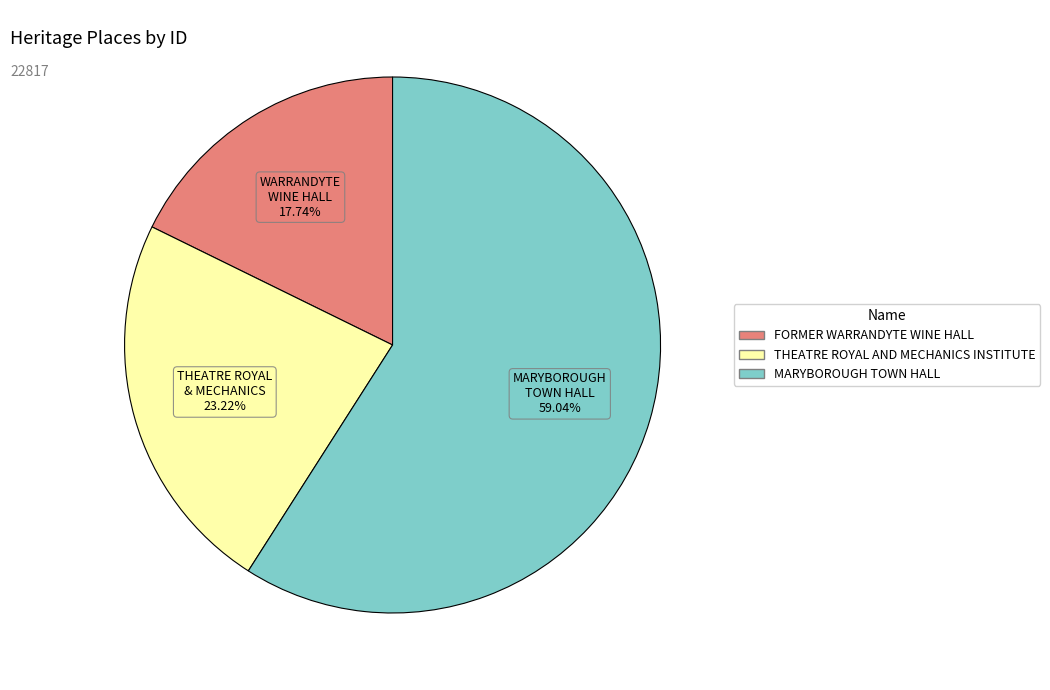

Combined, what portion of the pie is MARYBOROUGH TOWN HALL and THEATRE ROYAL AND MECHANICS INSTITUTE?

82.3%